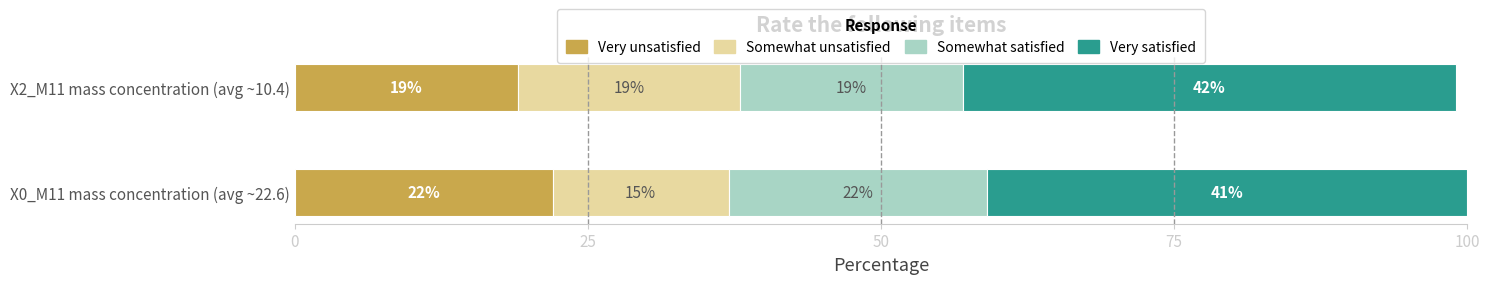

At which label does Very unsatisfied reach its minimum?

X2_M11 mass concentration (avg ~10.4)